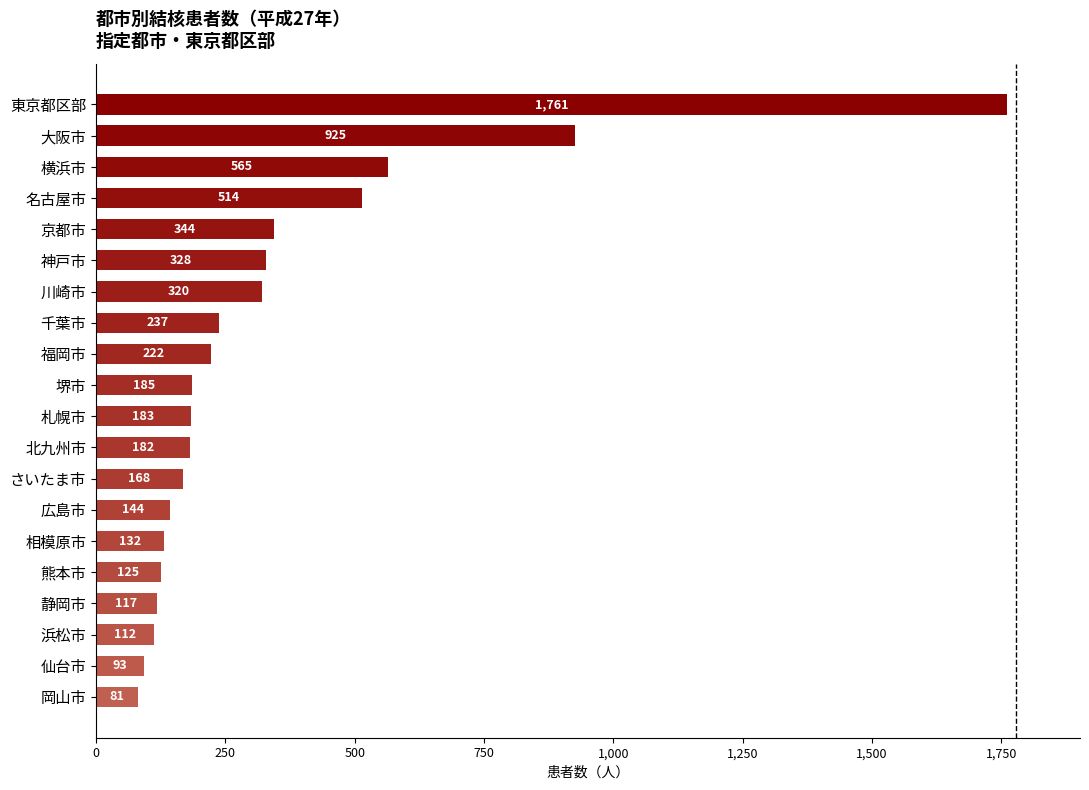

Rank the categories by value from lowest to highest.

岡山市, 仙台市, 浜松市, 静岡市, 熊本市, 相模原市, 広島市, さいたま市, 北九州市, 札幌市, 堺市, 福岡市, 千葉市, 川崎市, 神戸市, 京都市, 名古屋市, 横浜市, 大阪市, 東京都区部